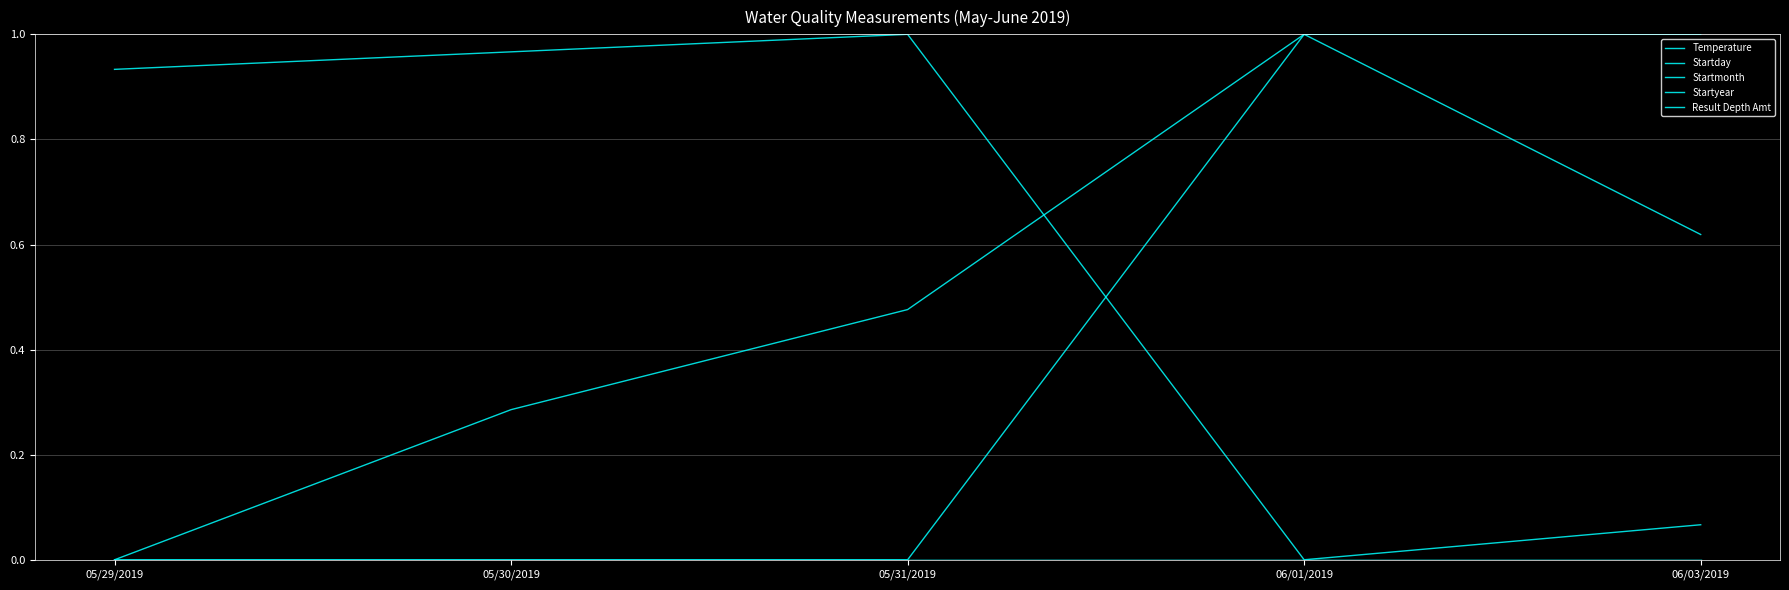

What is the difference between the maximum and minimum values in the Startday series?

1.0